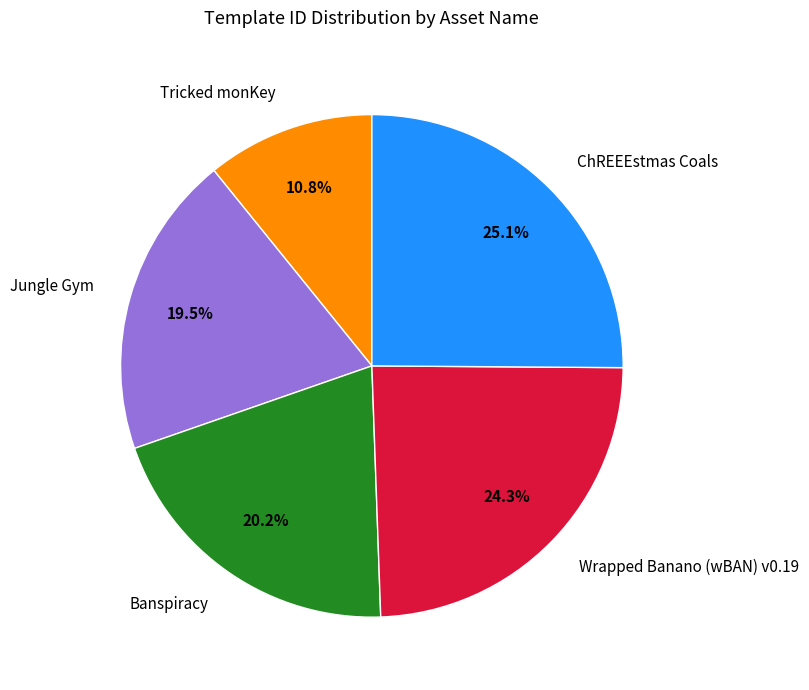

Is there a majority slice in this chart?

No